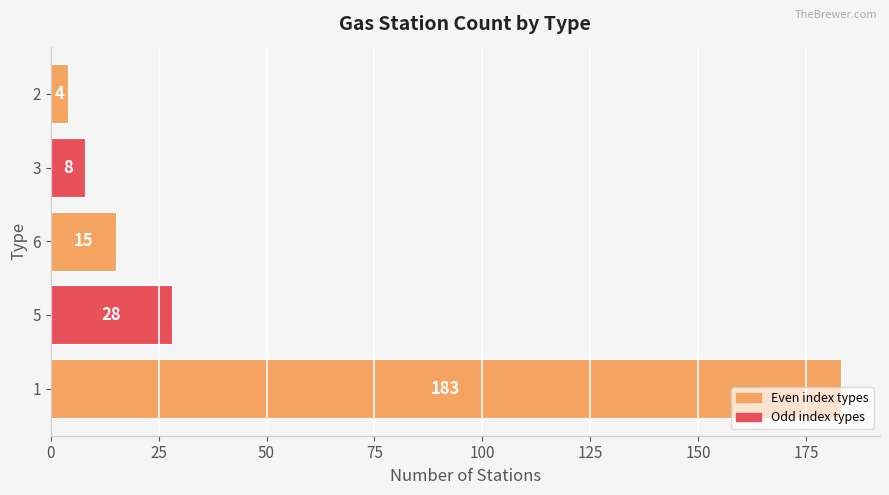

What is the greatest value displayed?

183